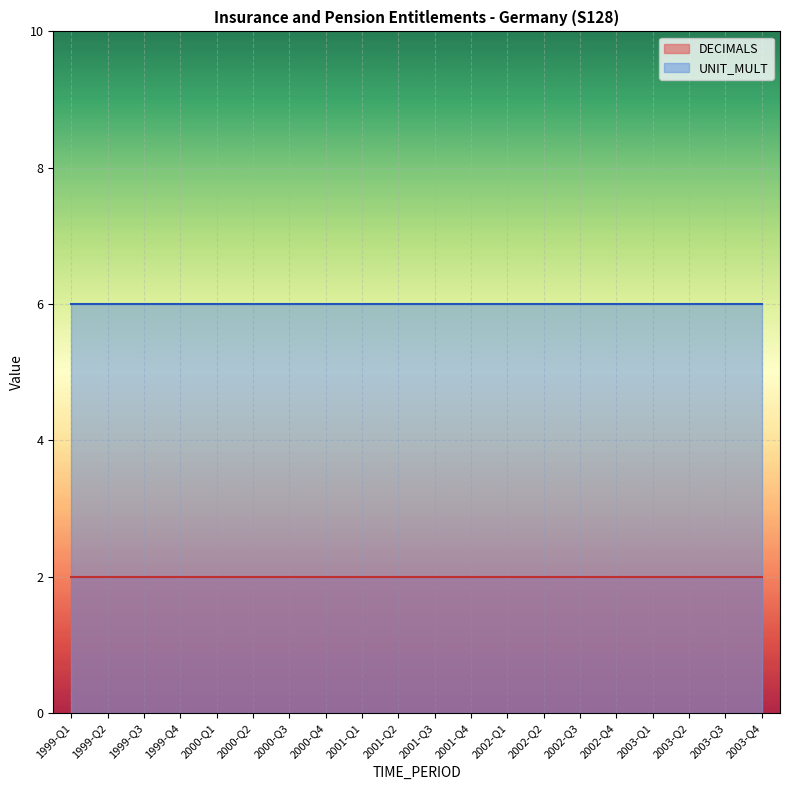

How many lines are shown in the chart?

2